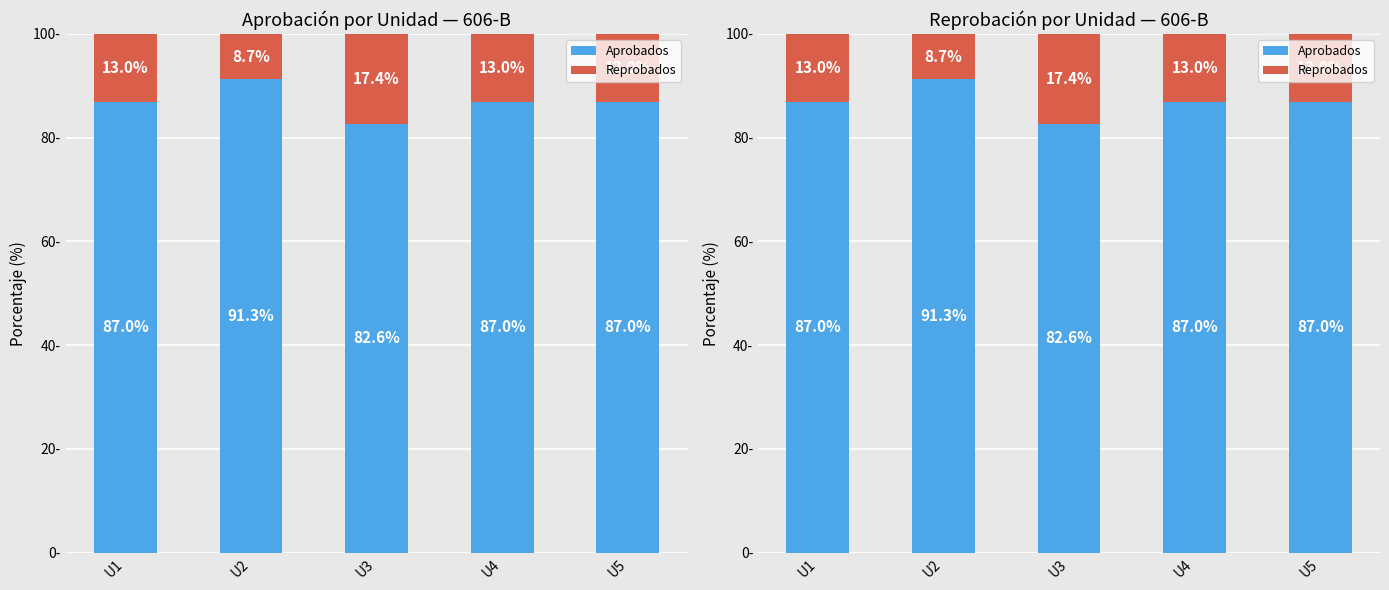

Reading left to right, extract all data points from this chart.

Aprobados: U1=87.0	U2=91.3	U3=82.6	U4=87.0	U5=87.0
Reprobados: U1=13.0	U2=8.7	U3=17.4	U4=13.0	U5=13.0